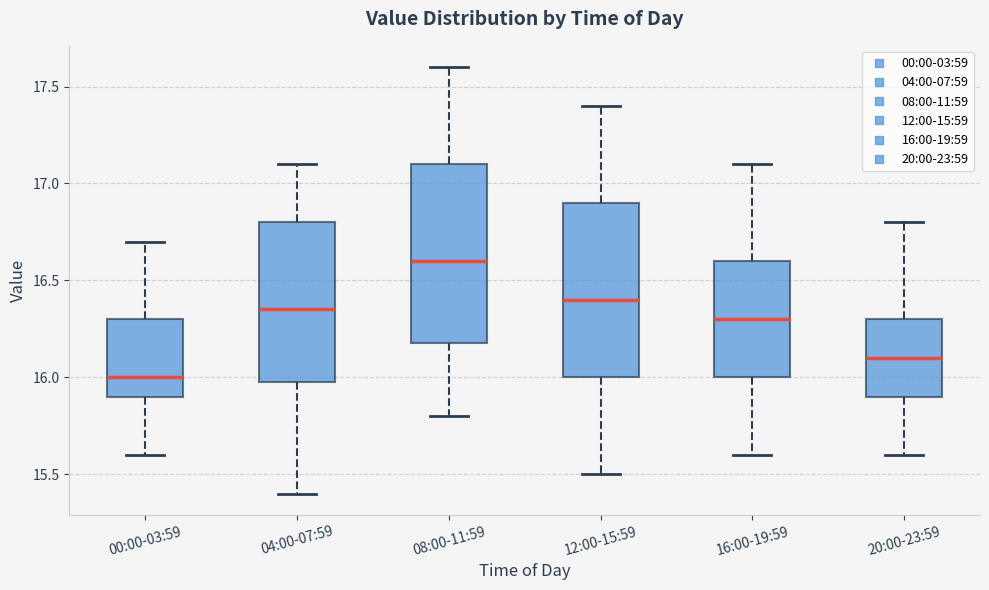

Reading left to right, transcribe this box plot: for each box, give where its median line is, the range the box spans, and where its two whiskers end, as read against the y-axis. The values are not printed on the chart, so give them approximately, as read against the axis.

00:00-03:59: median 16.00, box 15.90 to 16.30, whiskers 15.60 to 16.70
04:00-07:59: median 16.35, box 16.00 to 16.80, whiskers 15.40 to 17.10
08:00-11:59: median 16.60, box 16.20 to 17.10, whiskers 15.80 to 17.60
12:00-15:59: median 16.40, box 16.00 to 16.90, whiskers 15.50 to 17.40
16:00-19:59: median 16.30, box 16.00 to 16.60, whiskers 15.60 to 17.10
20:00-23:59: median 16.10, box 15.90 to 16.30, whiskers 15.60 to 16.80